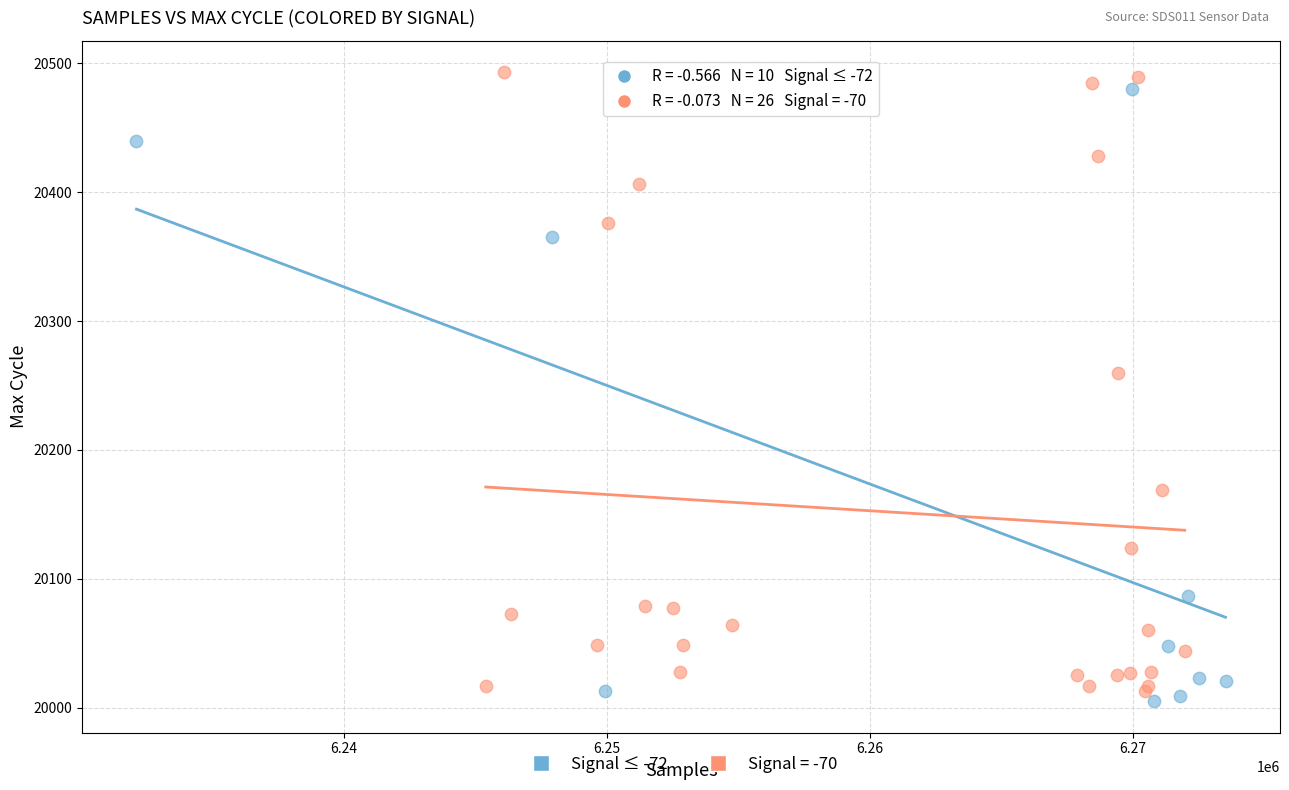

What are all the series names shown in the legend?

Signal ≤ -72, Signal = -70